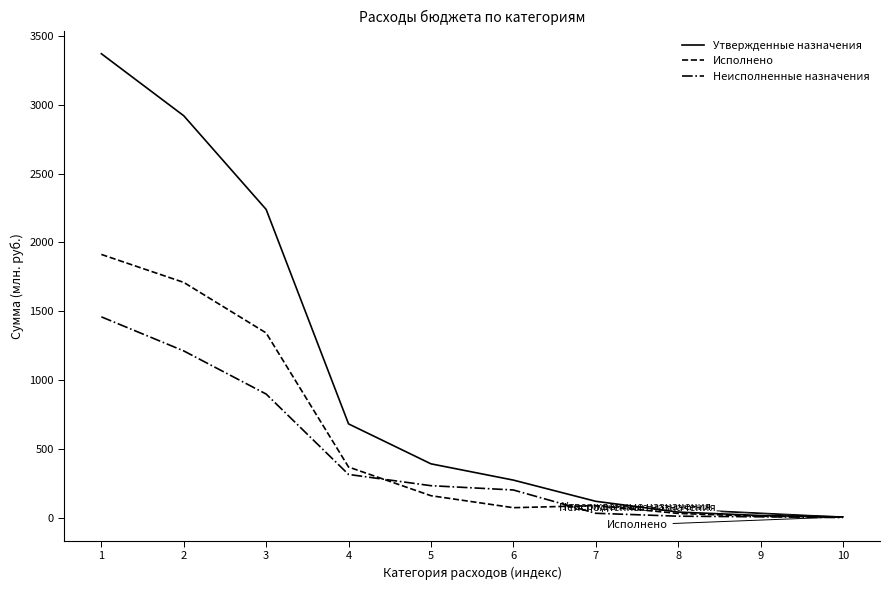

What are all the series names shown in the legend?

Утвержденные назначения, Исполнено, Неисполненные назначения